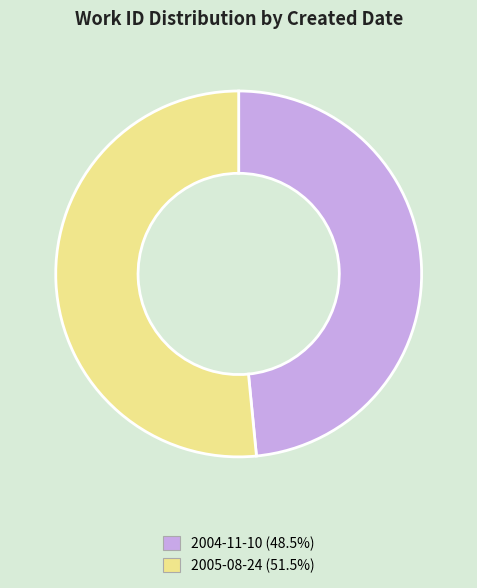

Does 2005-08-24 represent more than half of the total?

Yes